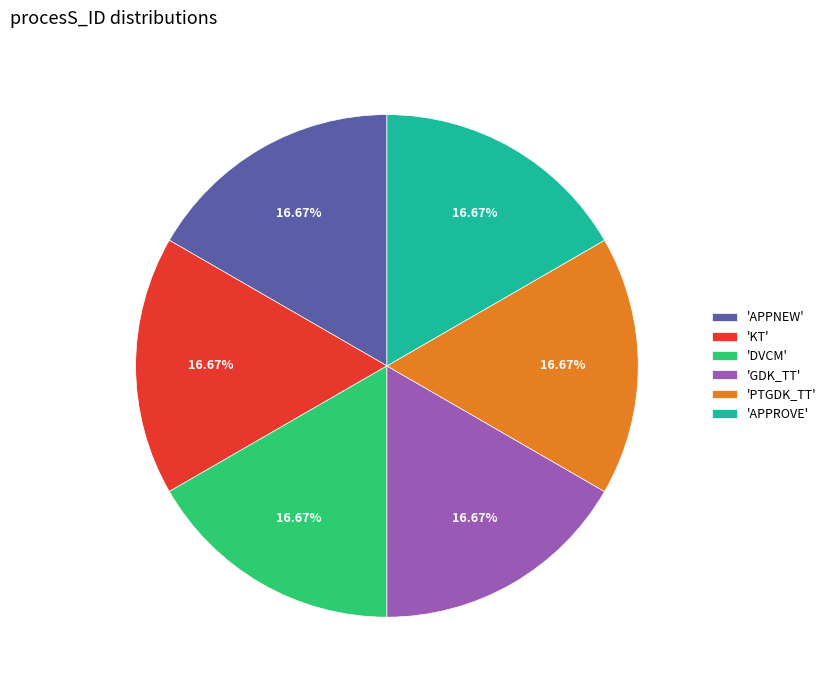

Count the number of slices in the pie.

6